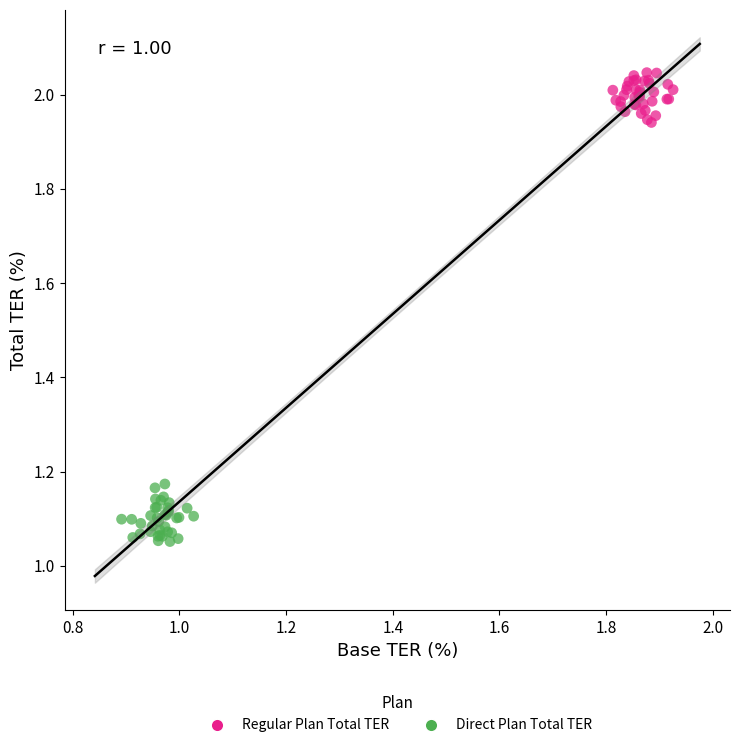

Which series has the widest spread of Y values?

Direct Plan Total TER